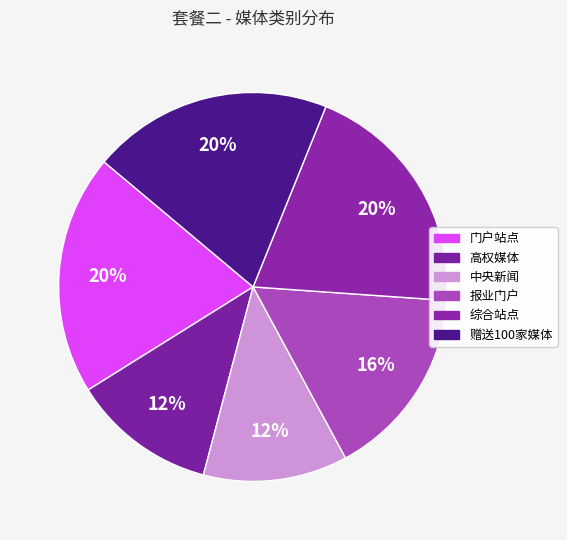

Combined, do 赠送100家媒体 and 高权媒体 account for over 50%?

No